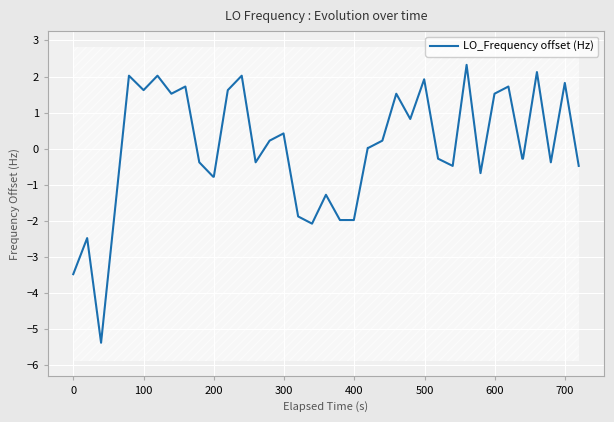

What is the maximum value for LO_Frequency offset (Hz)?

2.3